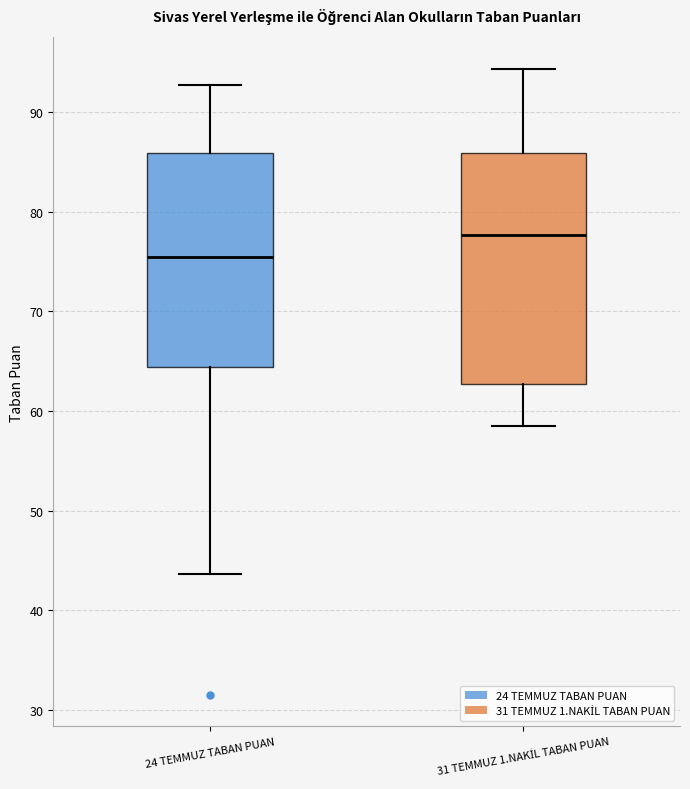

Reading left to right, transcribe this box plot: for each box, give where its median line is, the range the box spans, and where its two whiskers end, as read against the y-axis. The values are not printed on the chart, so give them approximately, as read against the axis.

24 TEMMUZ TABAN PUAN: median 75, box 64 to 86, whiskers 44 to 93
31 TEMMUZ 1.NAKİL TABAN PUAN: median 78, box 63 to 86, whiskers 59 to 94